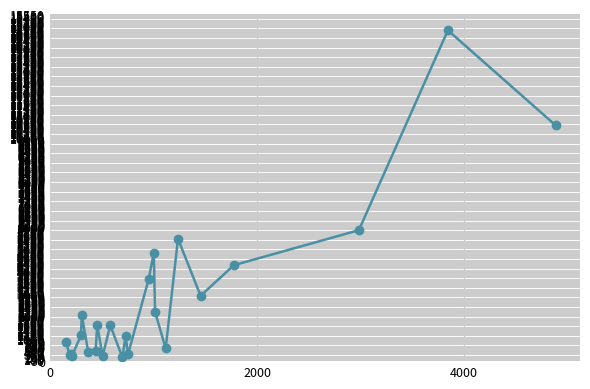

What is the greatest value displayed?

14819.0